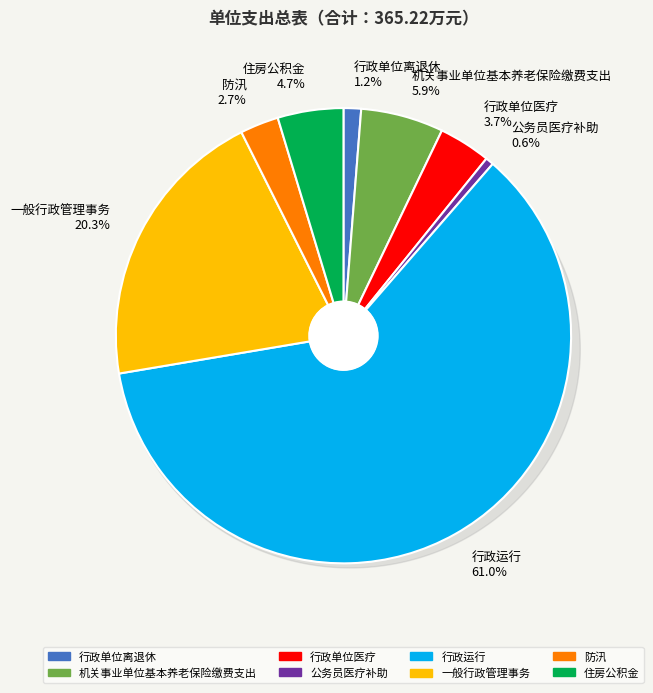

What is the change in value from 行政运行 to 住房公积金?

-205.6